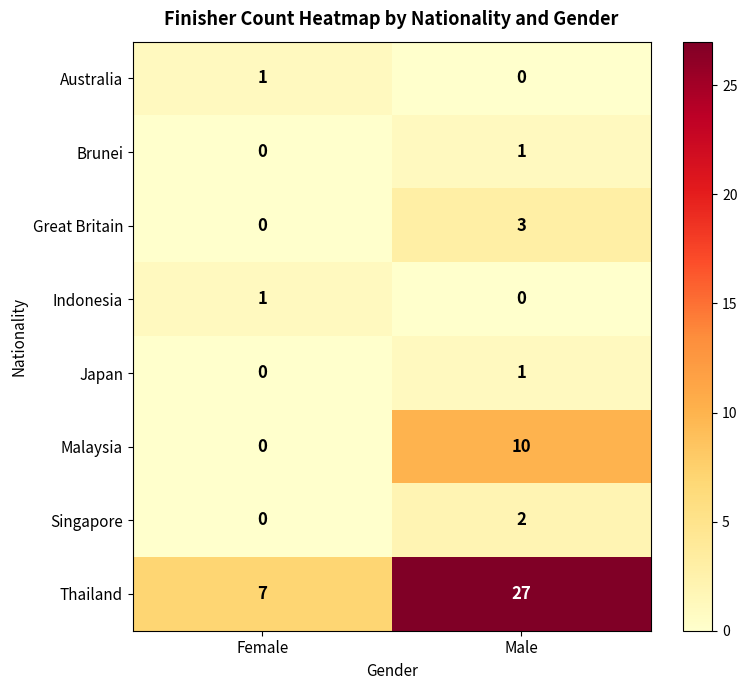

Reading left to right, what are all the values shown in this chart?

Australia: Female=1	Male=0
Brunei: Female=0	Male=1
Great Britain: Female=0	Male=3
Indonesia: Female=1	Male=0
Japan: Female=0	Male=1
Malaysia: Female=0	Male=10
Singapore: Female=0	Male=2
Thailand: Female=7	Male=27